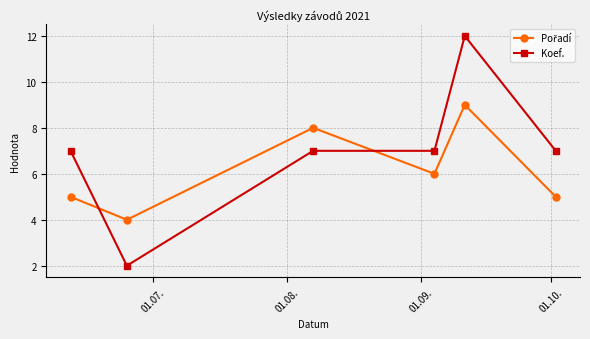

True or false: Koef. has more than 2 interior local peaks.

False